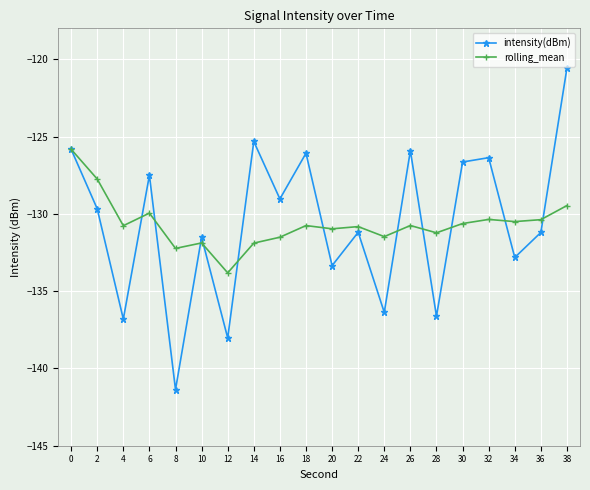

What is the difference between the highest and lowest values at 8?

9.1